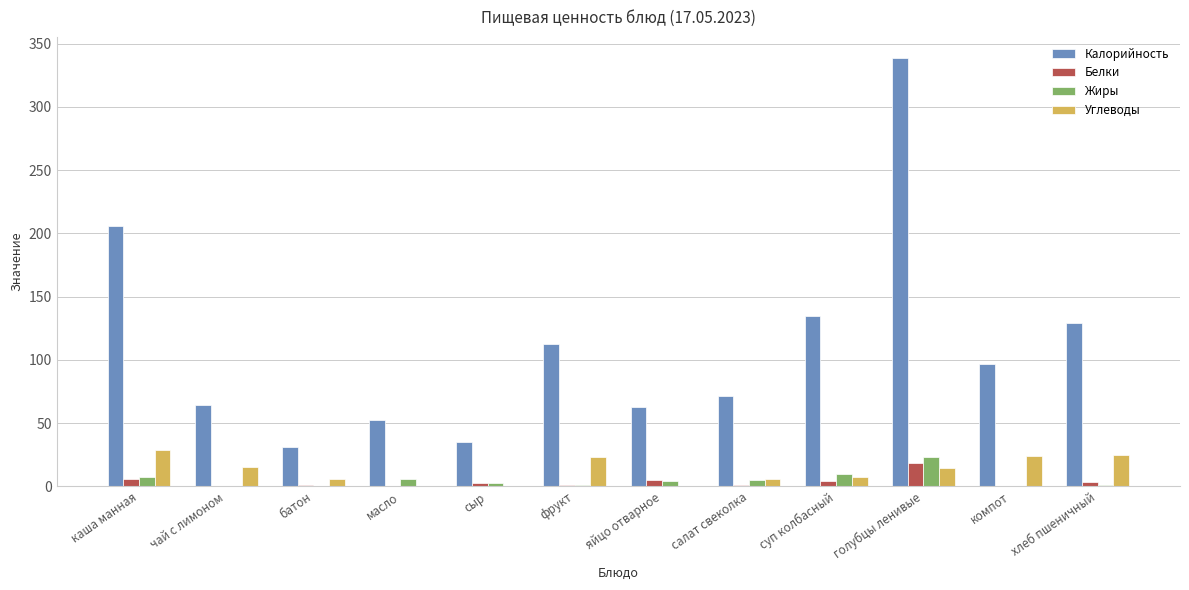

What are all the series names shown in the legend?

Калорийность, Белки, Жиры, Углеводы